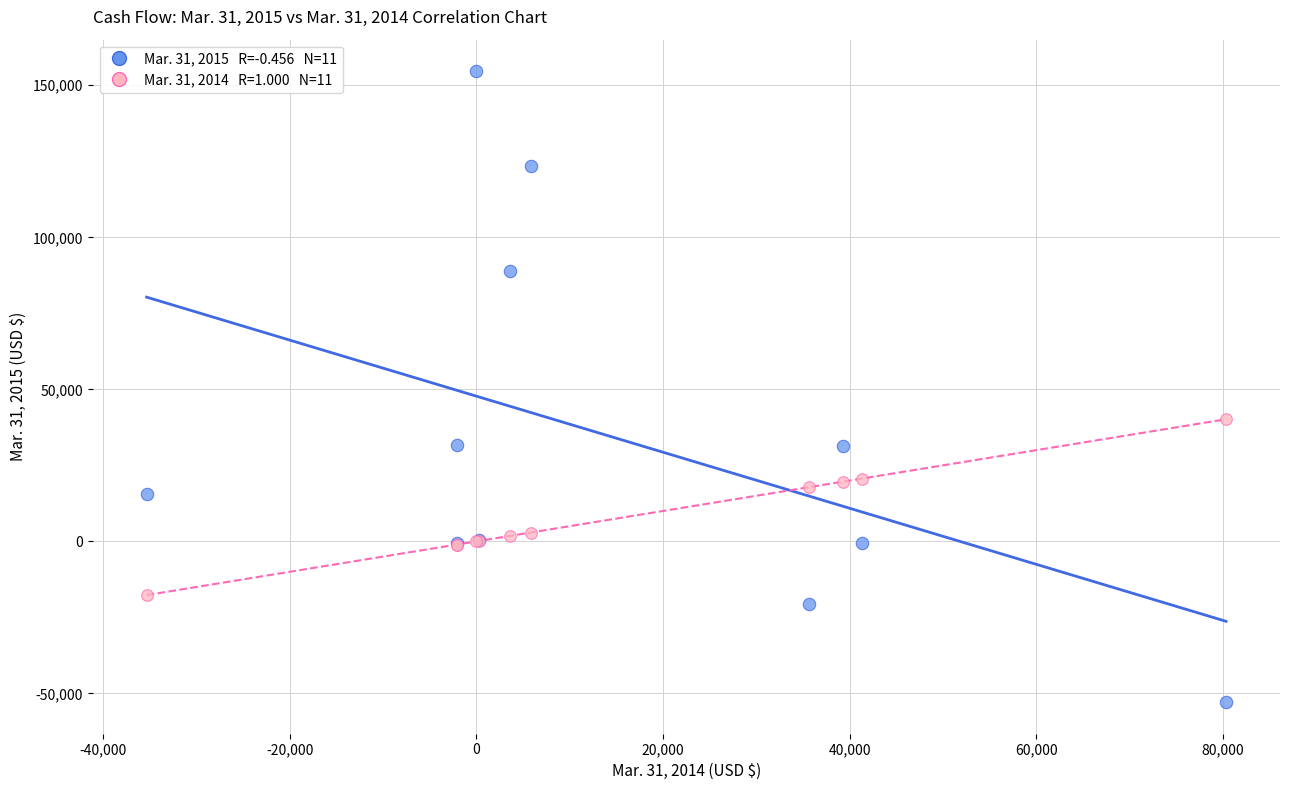

Across all series, what Y value is closest to 50876?

40174.0